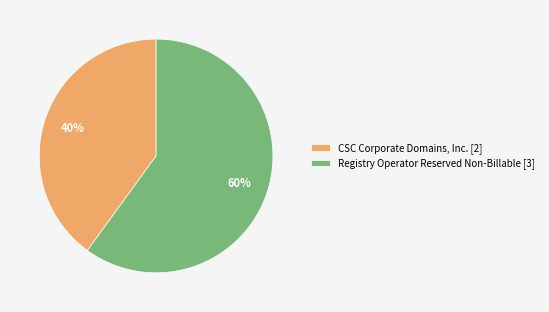

How many segments does this pie chart have?

2